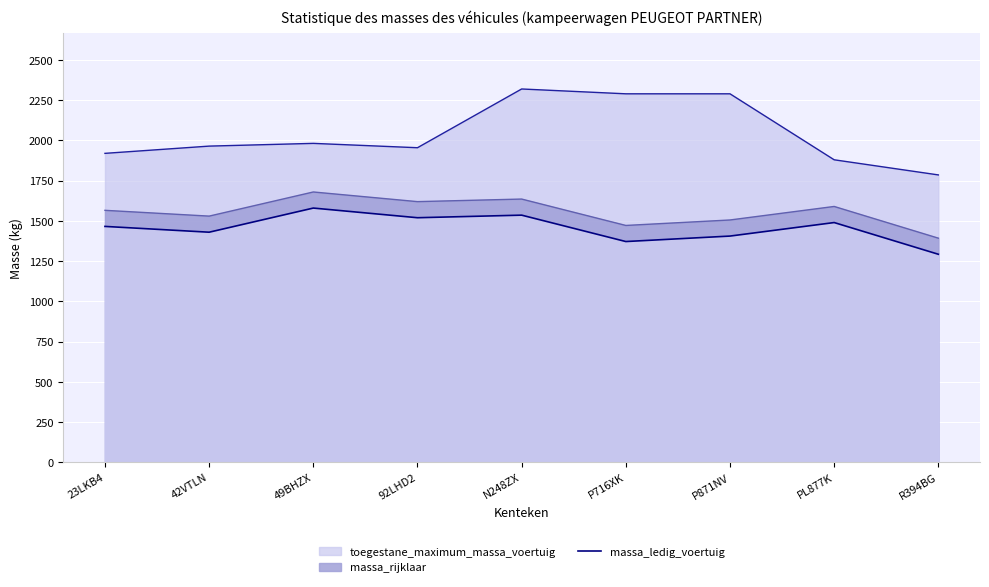

How many values in the toegestane_maximum_massa_voertuig series exceed 1965?

4